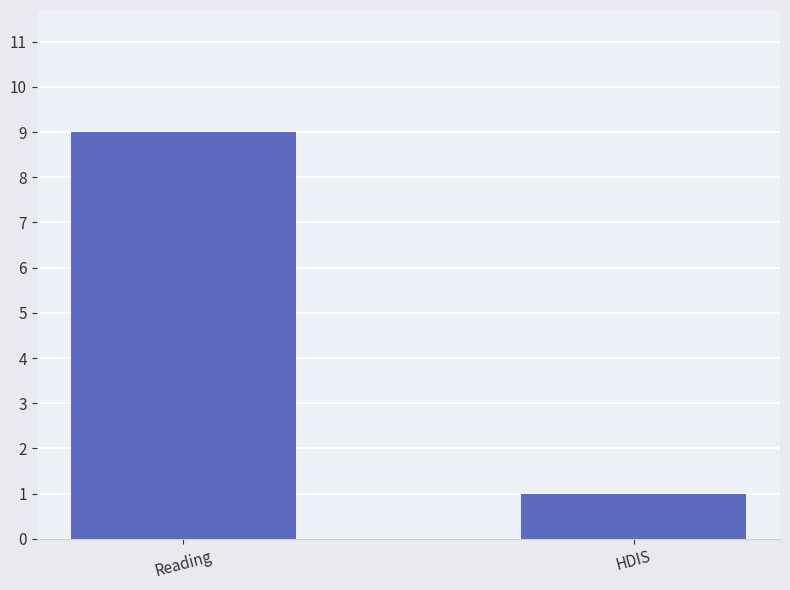

What is the difference between the values at HDIS and Reading?

8